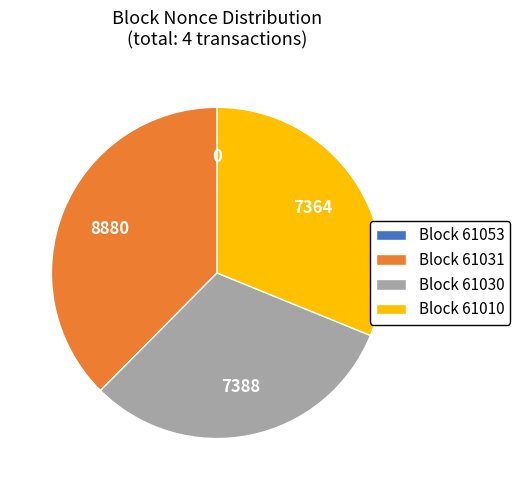

Does Block 61030 represent more than half of the total?

No